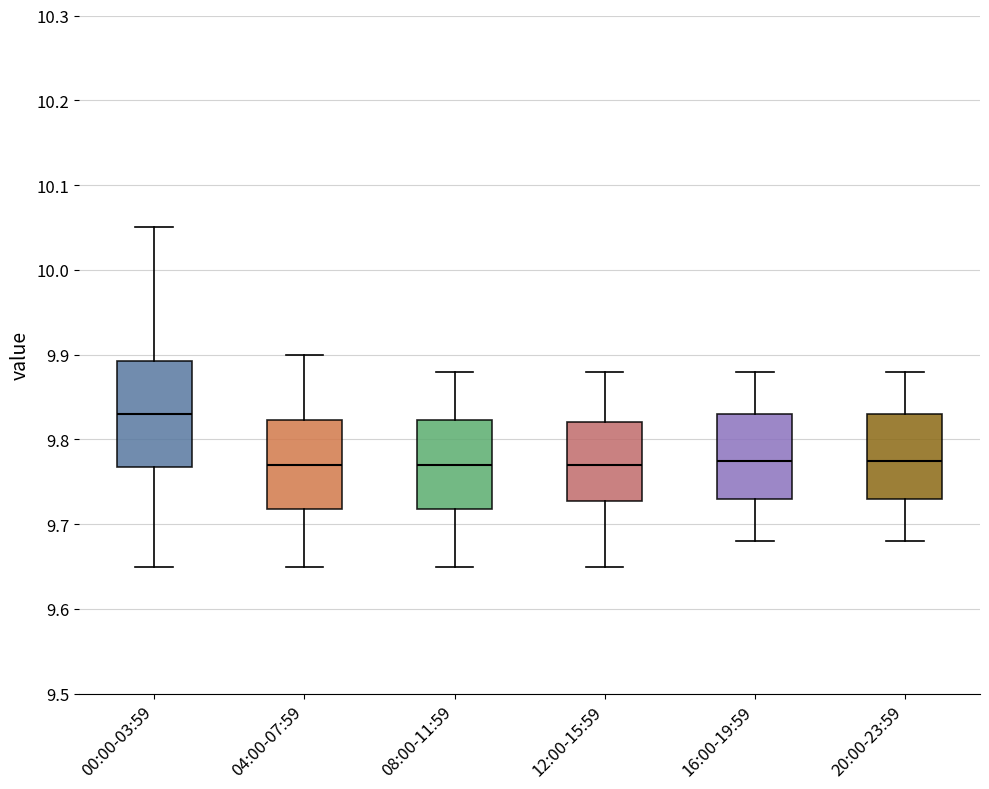

Comparing the boxes themselves (not the whiskers), which one is the tallest?

00:00-03:59